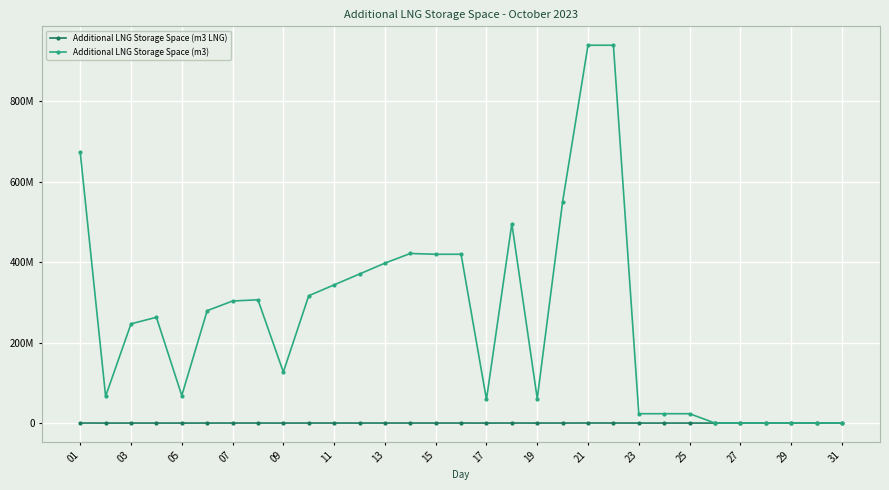

True or false: Additional LNG Storage Space (m3 LNG) has more than 2 interior local peaks.

True